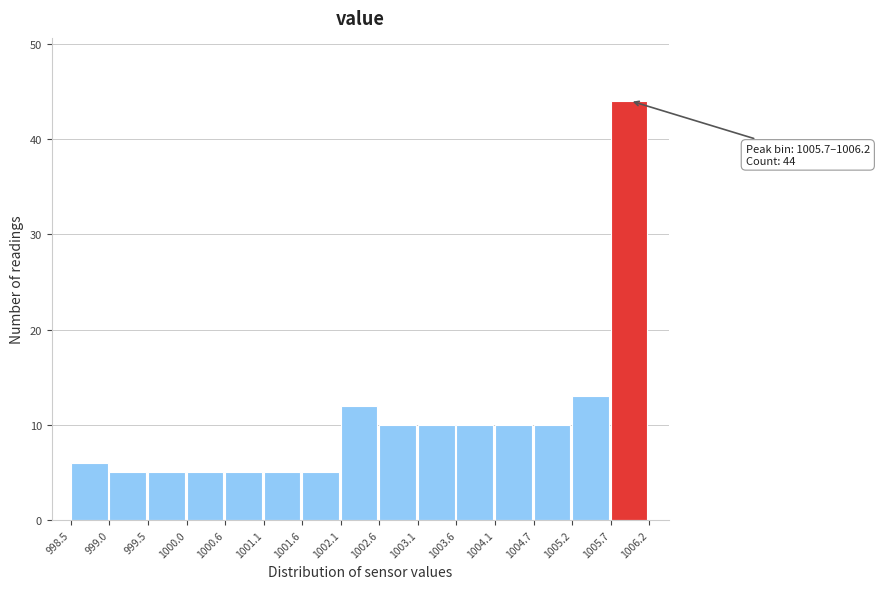

Which range on the x-axis has the tallest bar?

1005.7 to 1006.2